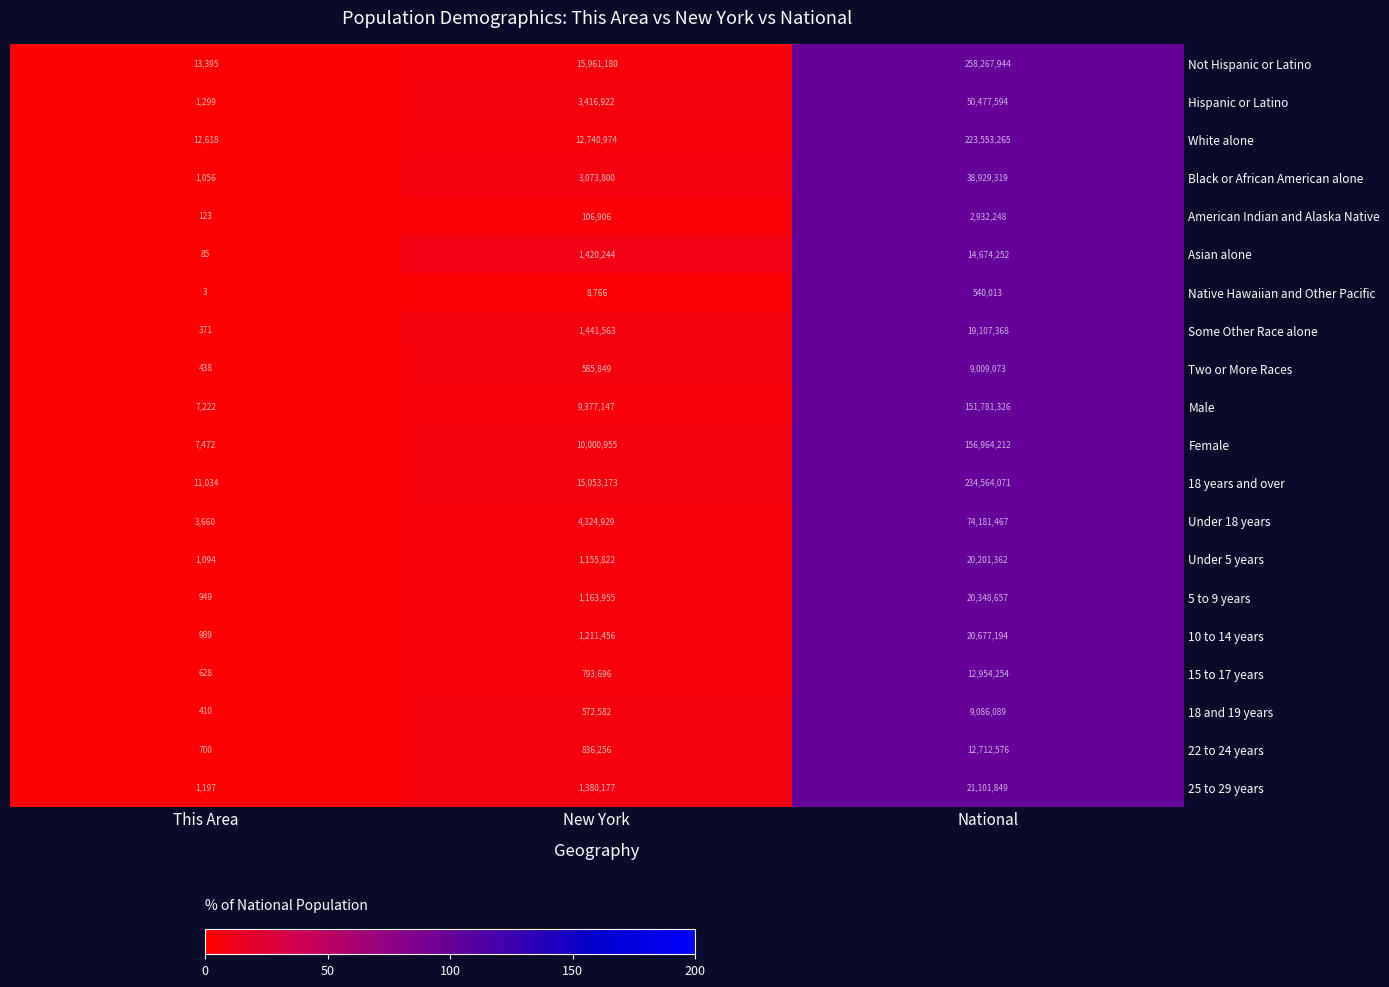

Which series changed the most between This Area and National?

Not Hispanic or Latino